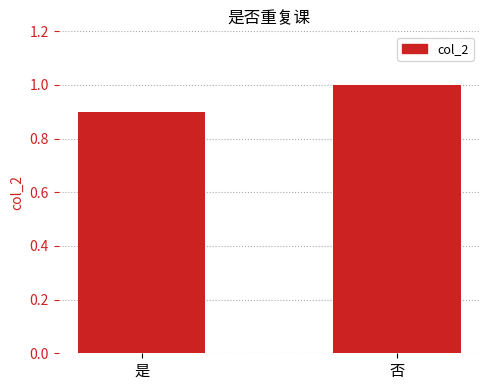

Which label corresponds to the largest value in the chart?

否